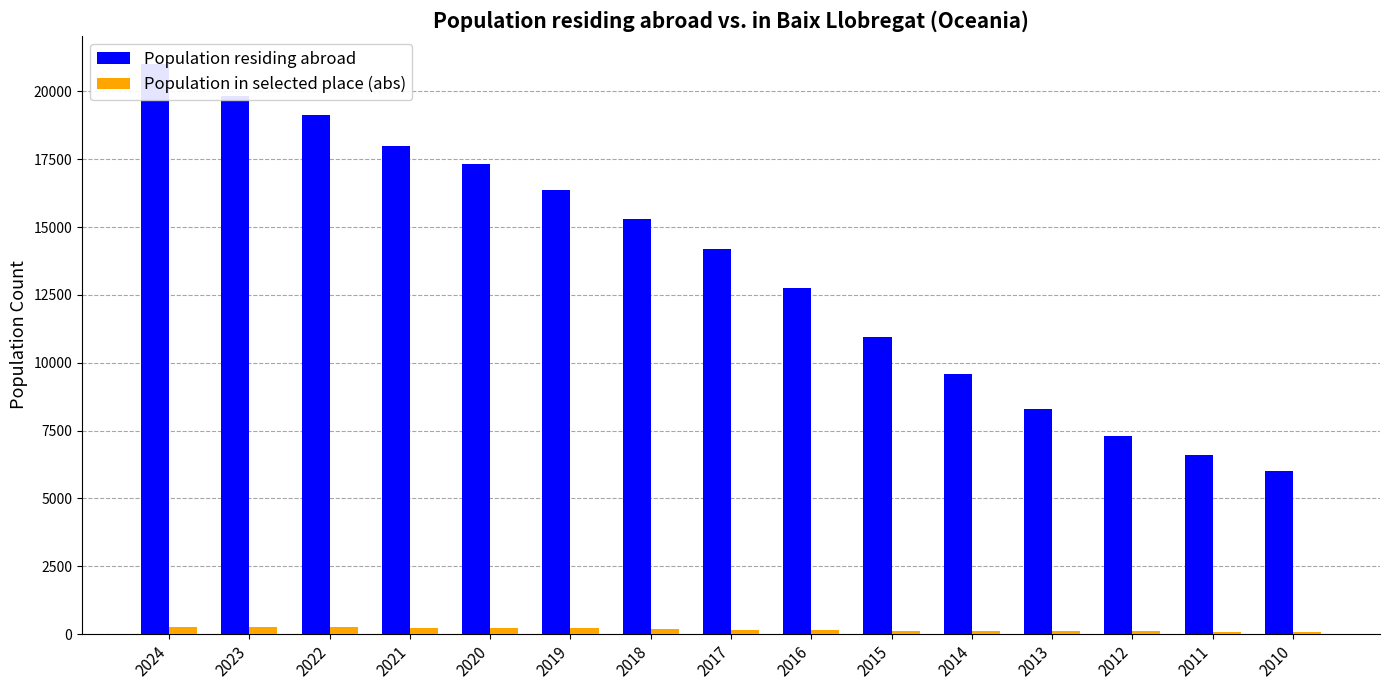

Where does the Population residing abroad series first go above 14175?

2024